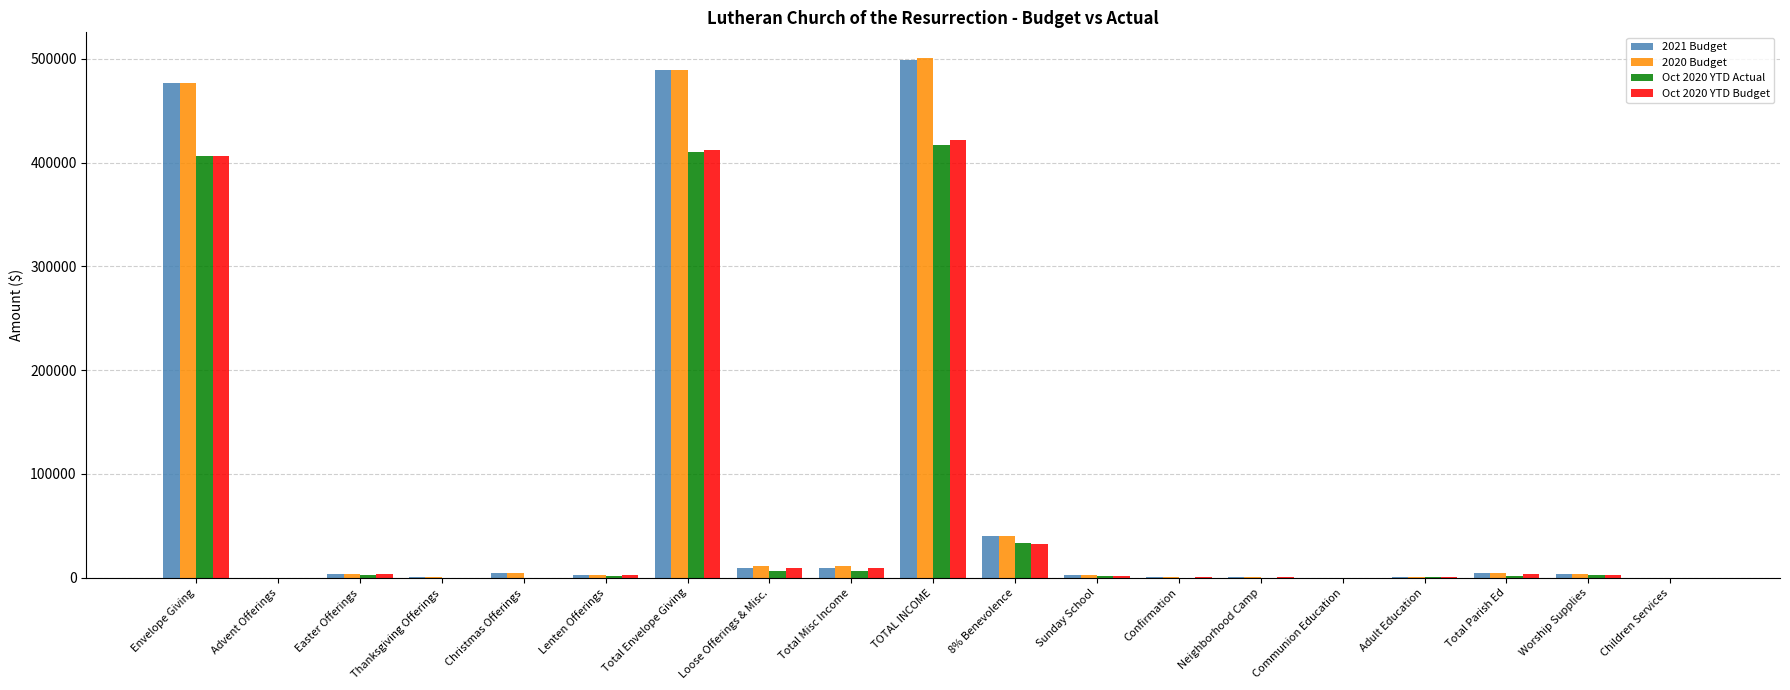

At which label is Oct 2020 YTD Budget closest to 210824?

8% Benevolence